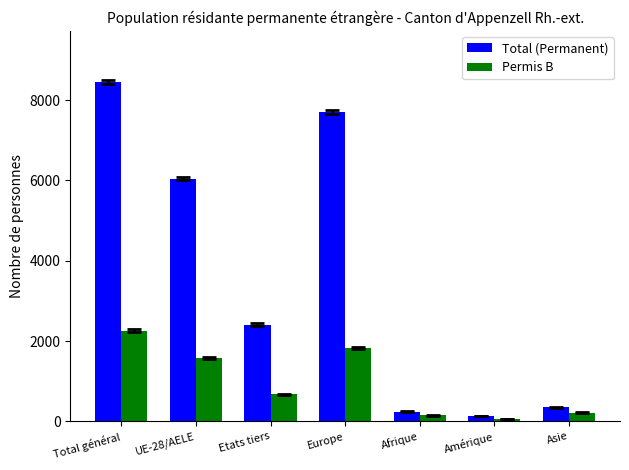

Which category has the highest value in the Total (Permanent) series?

Total général